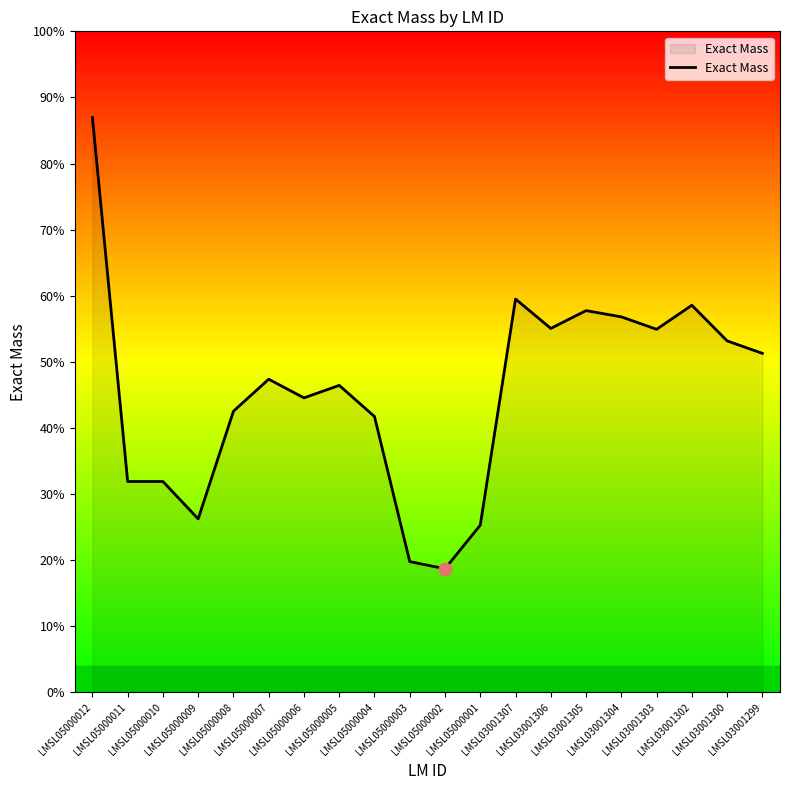

Is this an area chart (filled region under the line)?

Yes